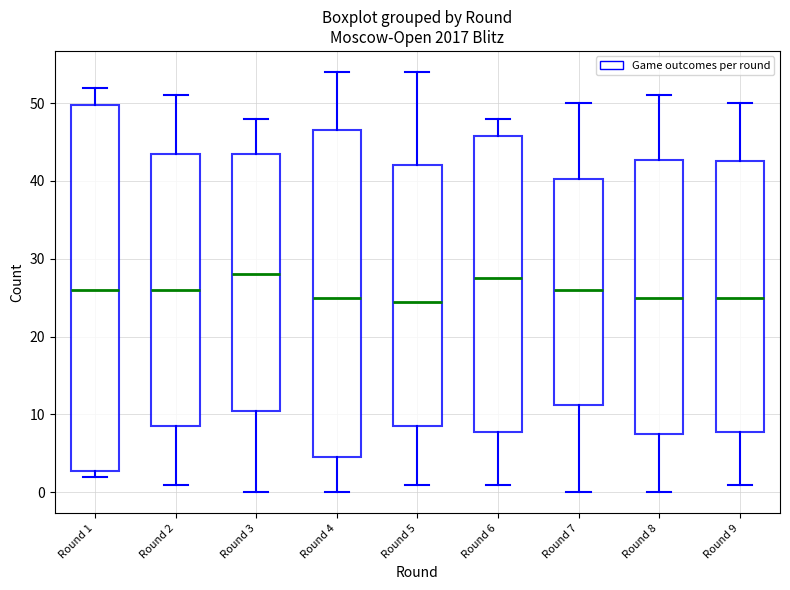

Comparing the boxes themselves (not the whiskers), which one is the tallest?

Round 1